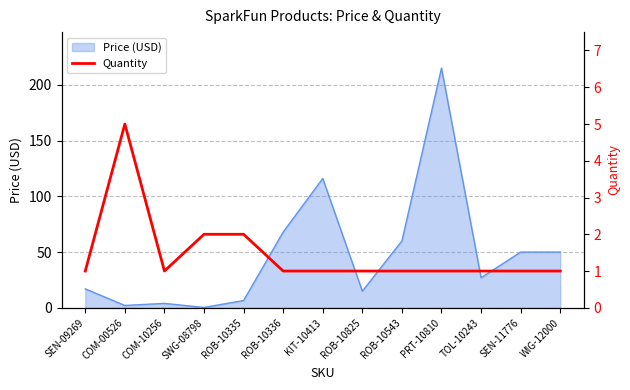

At which label is Price (USD) closest to 107?

KIT-10413